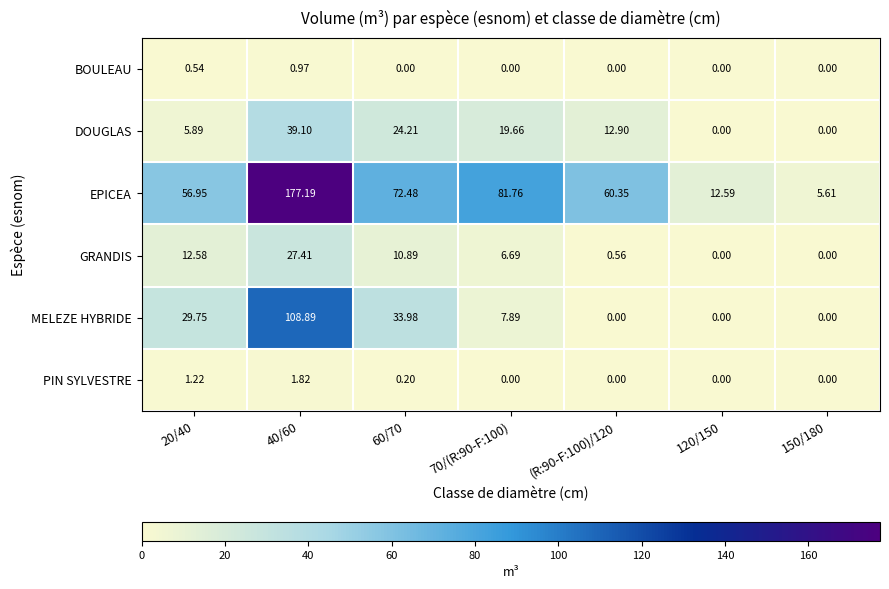

List the series in order of their peak value, highest first.

EPICEA, MELEZE HYBRIDE, DOUGLAS, GRANDIS, PIN SYLVESTRE, BOULEAU